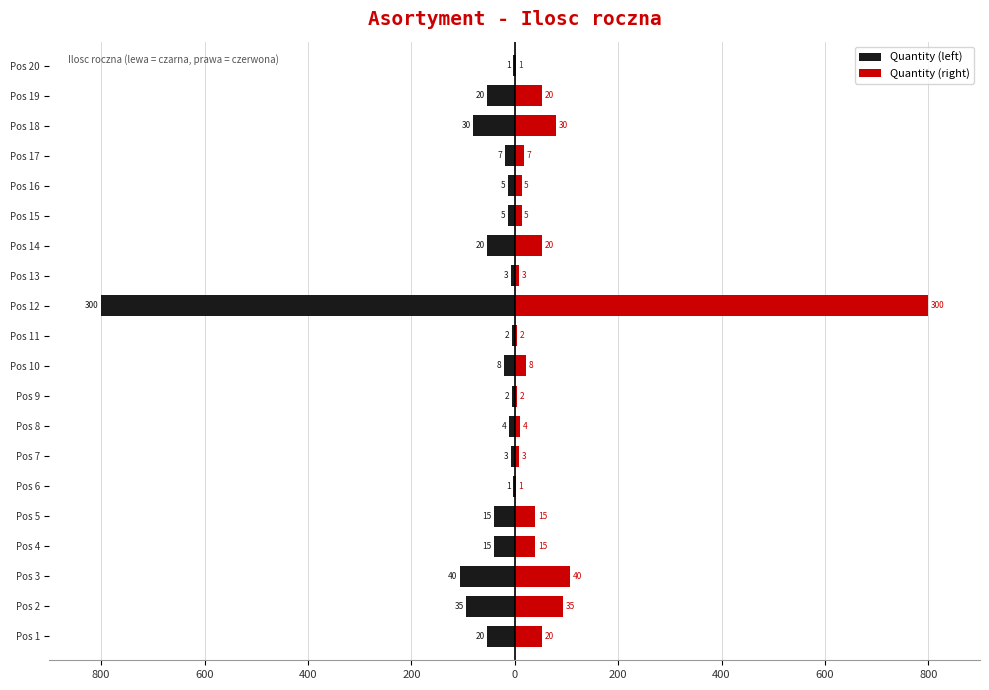

Rank the series by their maximum value, from highest to lowest.

Quantity (right), Quantity (left)